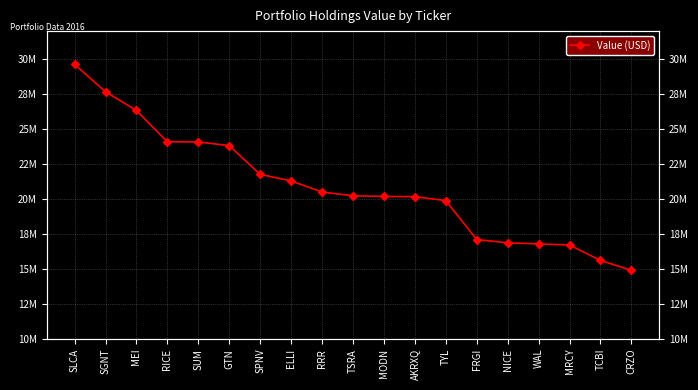

List the labels in order of value, smallest first.

CRZO, TCBI, MRCY, WAL, NICE, FRGI, TYL, AKRXQ, MODN, TSRA, RRR, ELLI, SPNV, GTN, SUM, RICE, MEI, SGNT, SLCA